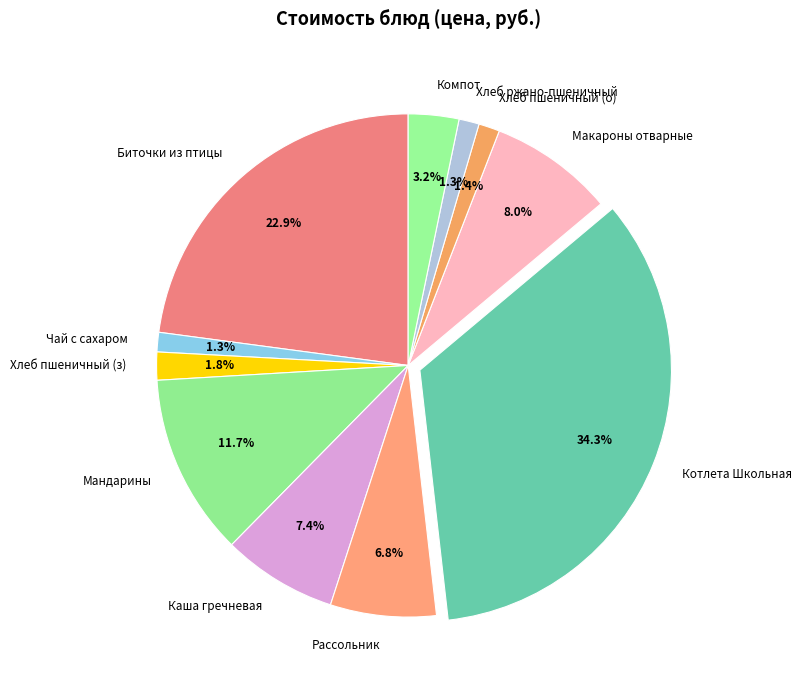

How many segments does this pie chart have?

11